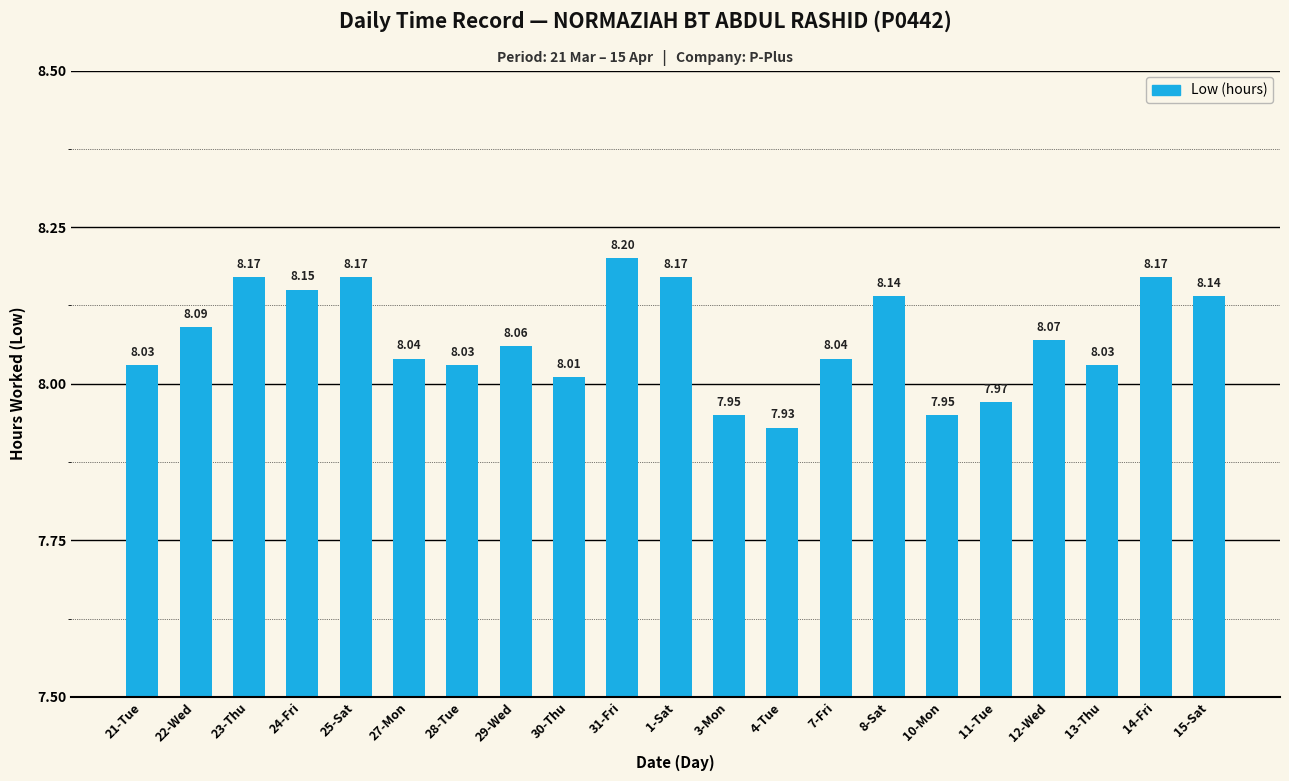

Which label corresponds to the smallest value in the chart?

4-Tue